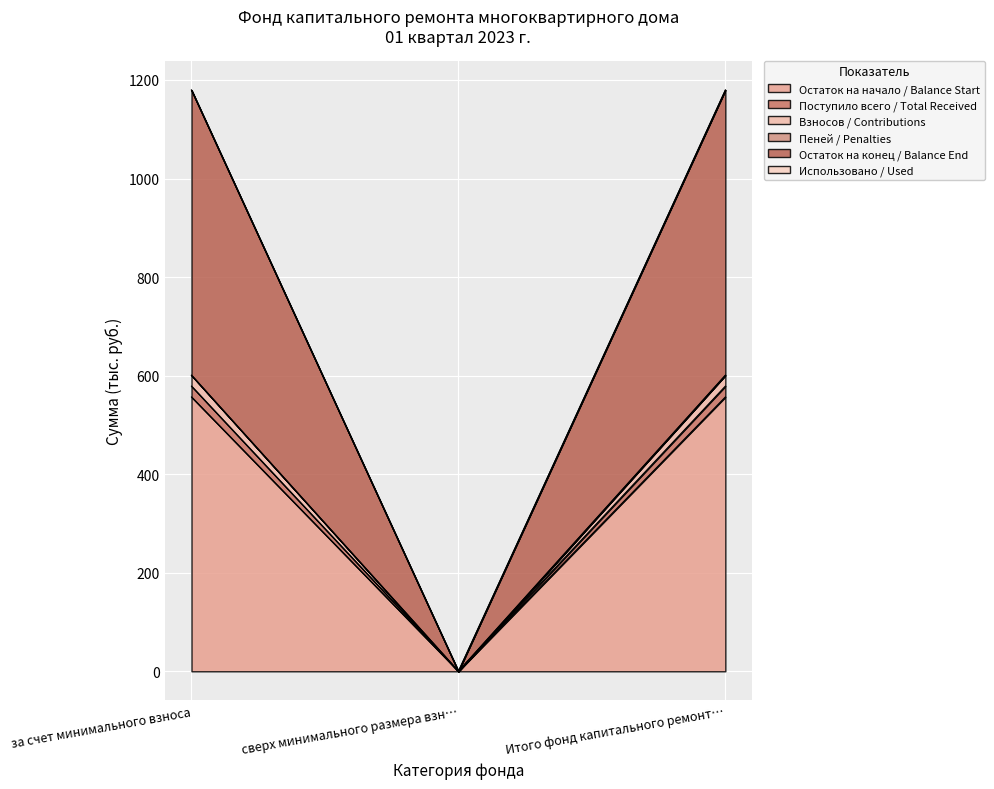

What is the difference between the maximum and minimum values in the Остаток на конец / Balance End series?

600.7